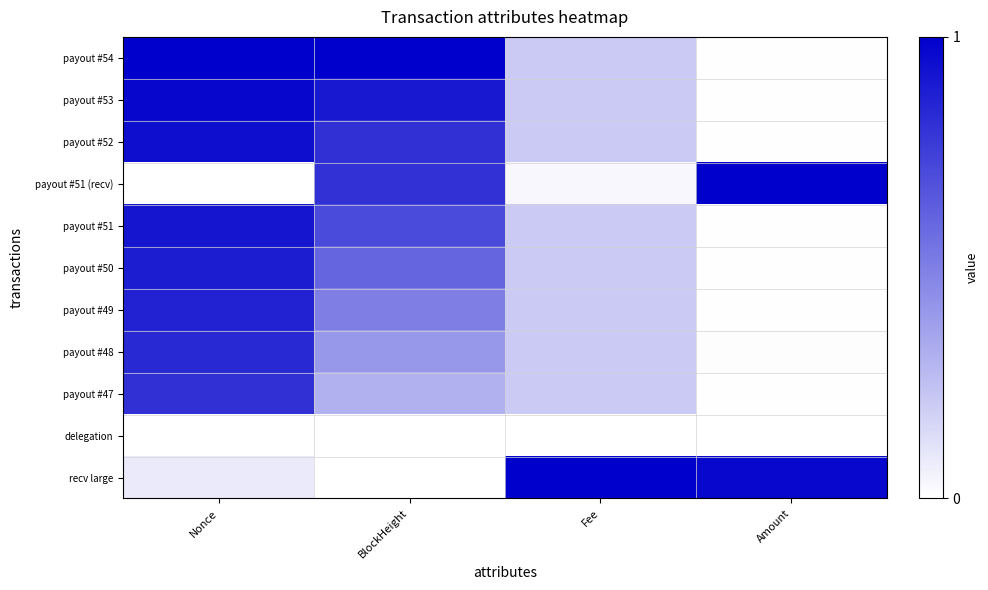

Reading right to left, extract all data points from this chart.

payout #54: Amount=0.0	Fee=0.2	BlockHeight=1.0	Nonce=1.0
payout #53: Amount=0.0	Fee=0.2	BlockHeight=0.9	Nonce=1.0
payout #52: Amount=0.0	Fee=0.2	BlockHeight=0.8	Nonce=0.9
payout #51 (recv): Amount=1.0	Fee=0.0	BlockHeight=0.8	Nonce=0.0
payout #51: Amount=0.0	Fee=0.2	BlockHeight=0.7	Nonce=0.9
payout #50: Amount=0.0	Fee=0.2	BlockHeight=0.6	Nonce=0.9
payout #49: Amount=0.0	Fee=0.2	BlockHeight=0.5	Nonce=0.9
payout #48: Amount=0.0	Fee=0.2	BlockHeight=0.4	Nonce=0.8
payout #47: Amount=0.0	Fee=0.2	BlockHeight=0.3	Nonce=0.8
delegation: Amount=0.0	Fee=0.0	BlockHeight=0.0	Nonce=0.0
recv large: Amount=1.0	Fee=1.0	BlockHeight=0.0	Nonce=0.1